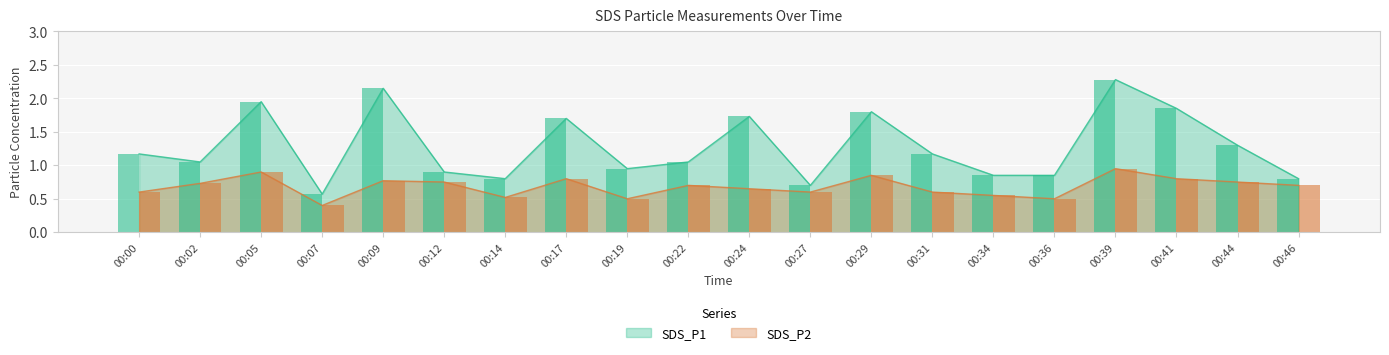

What is the difference between the SDS_P1 values at 00:24 and 00:41?

0.1